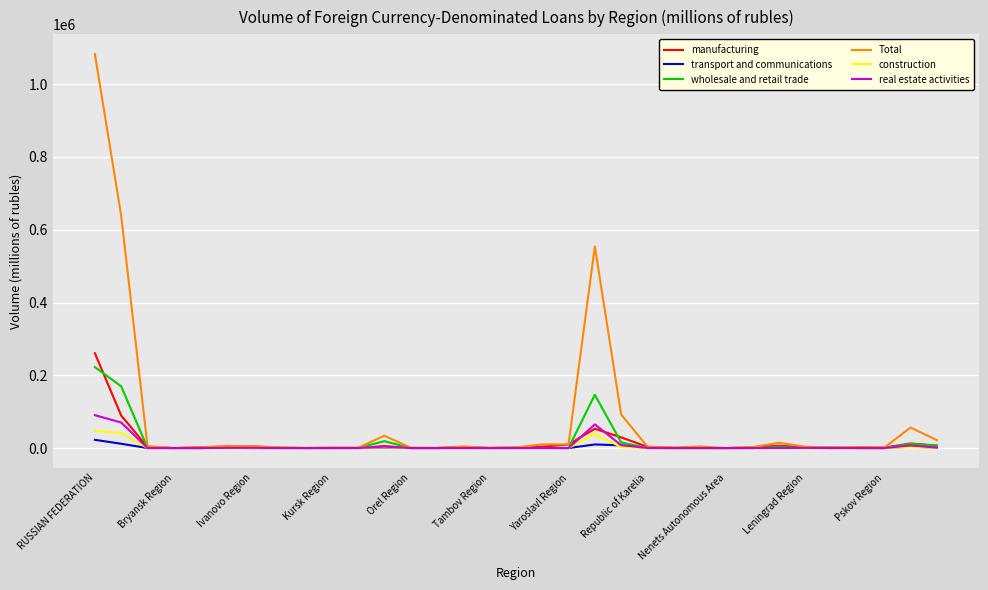

What is the highest value of the real estate activities series?

90373